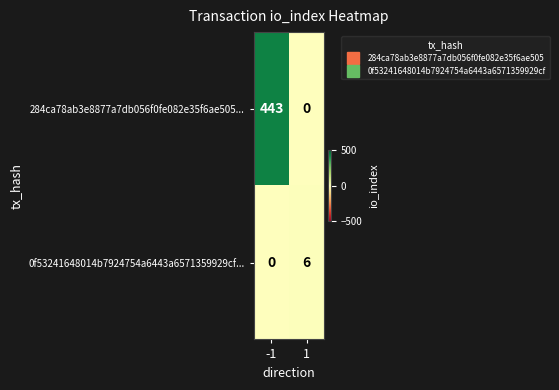

Rank the series by their average value, from lowest to highest.

0f53241648014b7924754a6443a6571359929cf..., 284ca78ab3e8877a7db056f0fe082e35f6ae505...